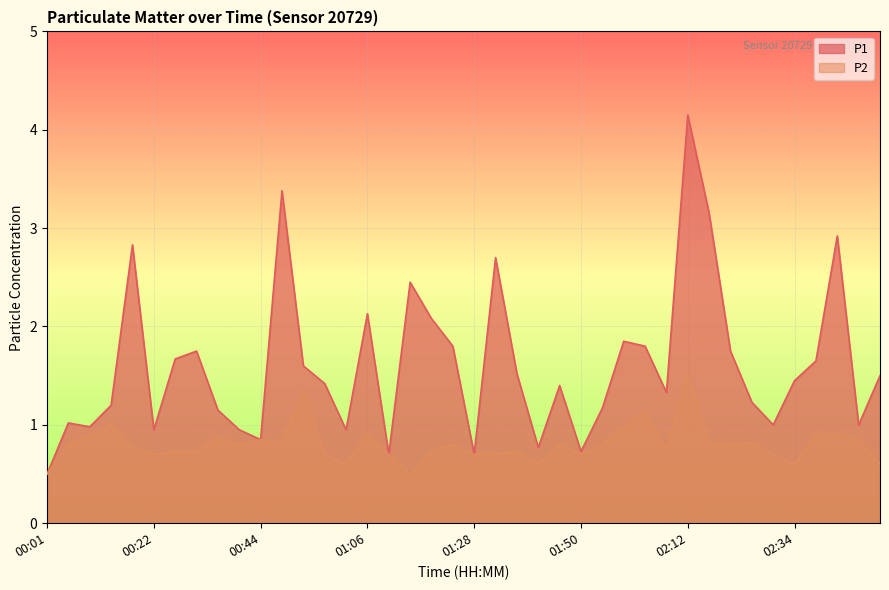

True or false: P1 and P2 cross at least once.

False